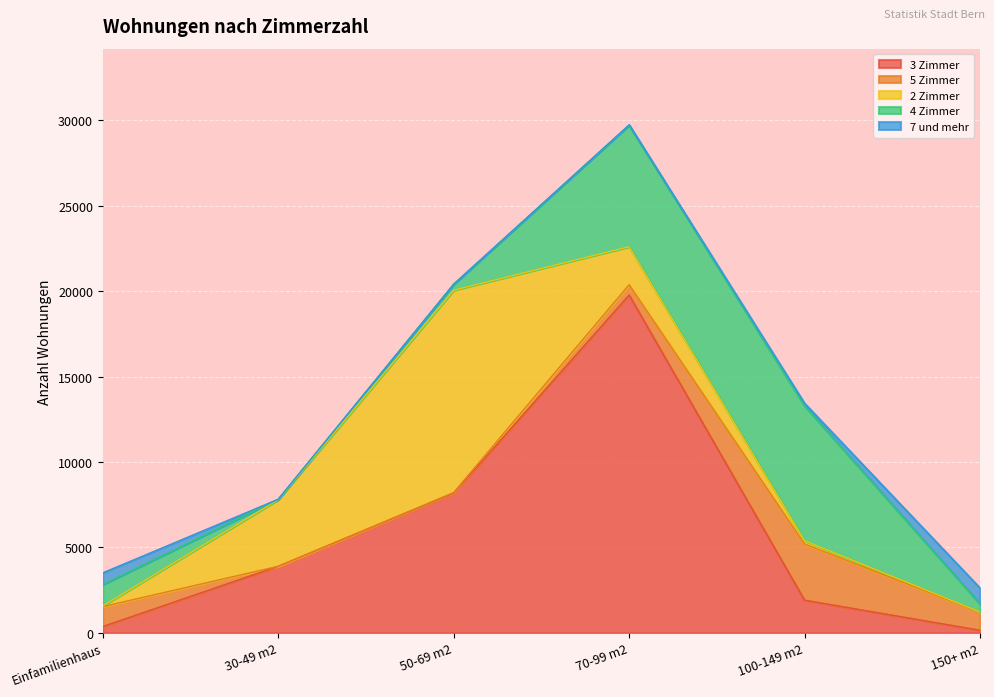

At which label does 3 Zimmer reach its minimum?

150+ m2